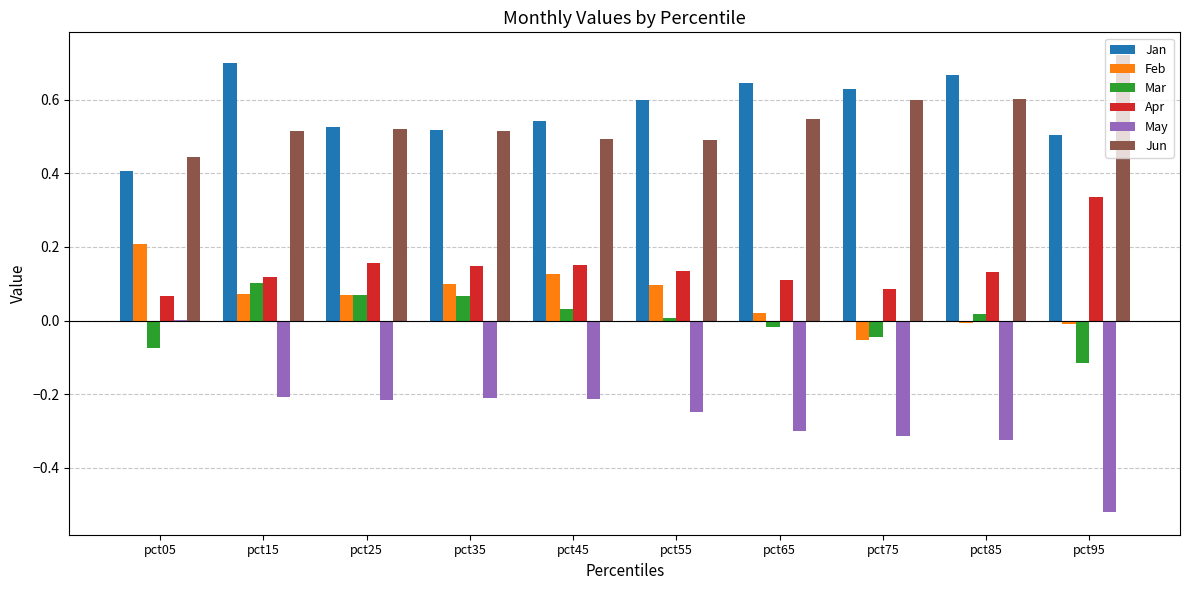

Is it true that Feb equals 0.1 at pct25?

True